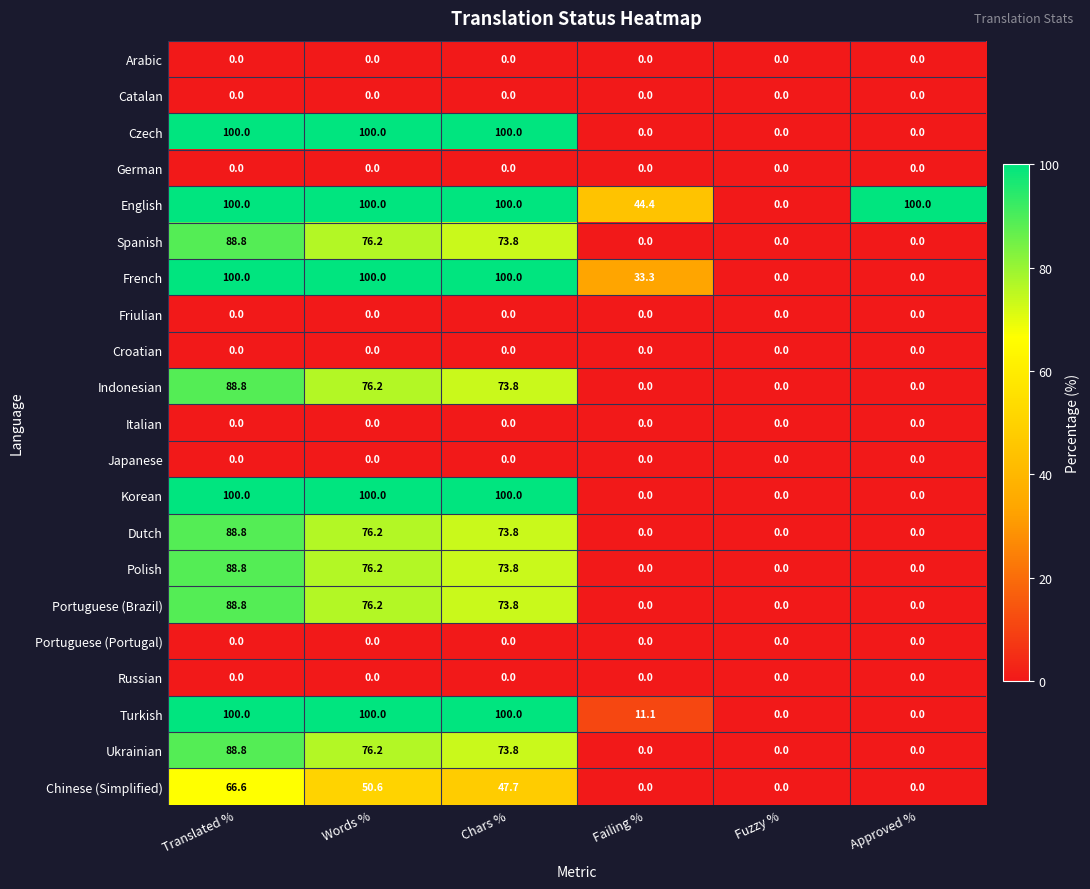

At which category is the sum across all series the highest?

Translated %